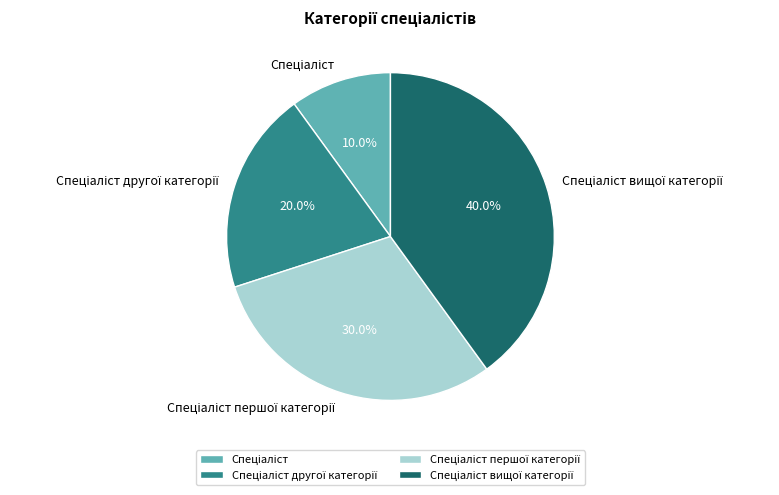

Count the number of slices in the pie.

4